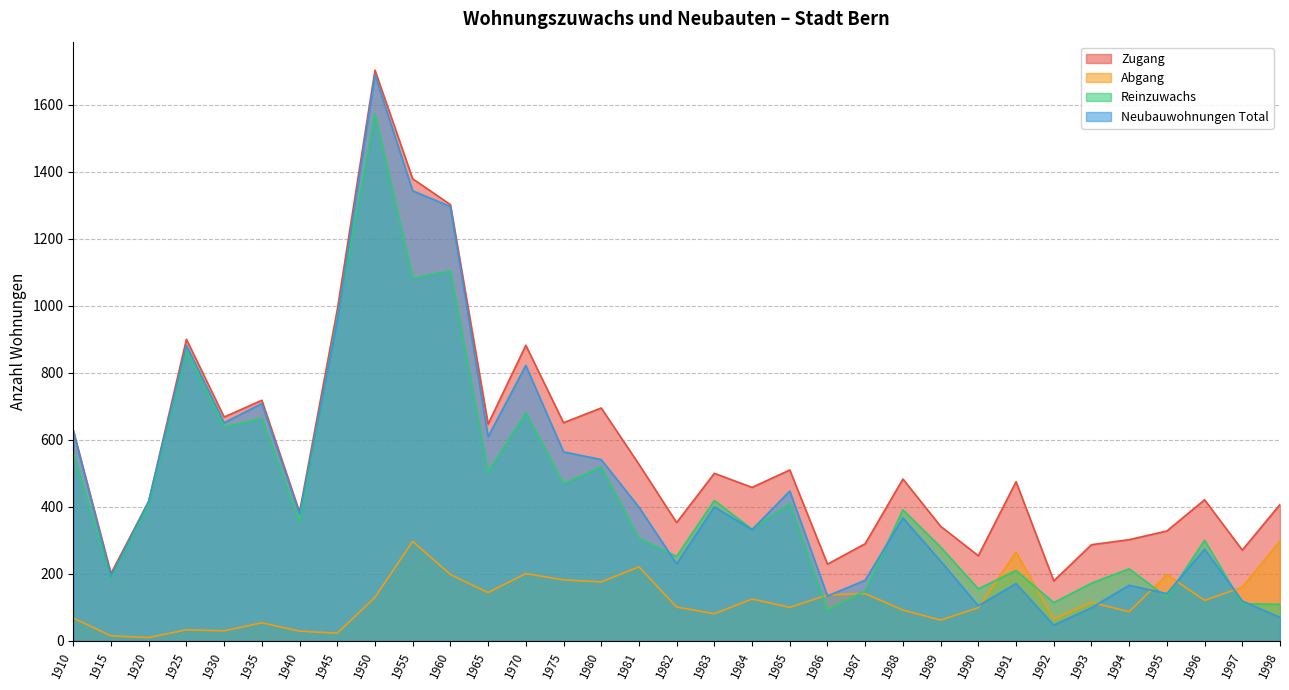

Which series has the largest total across all categories?

Zugang